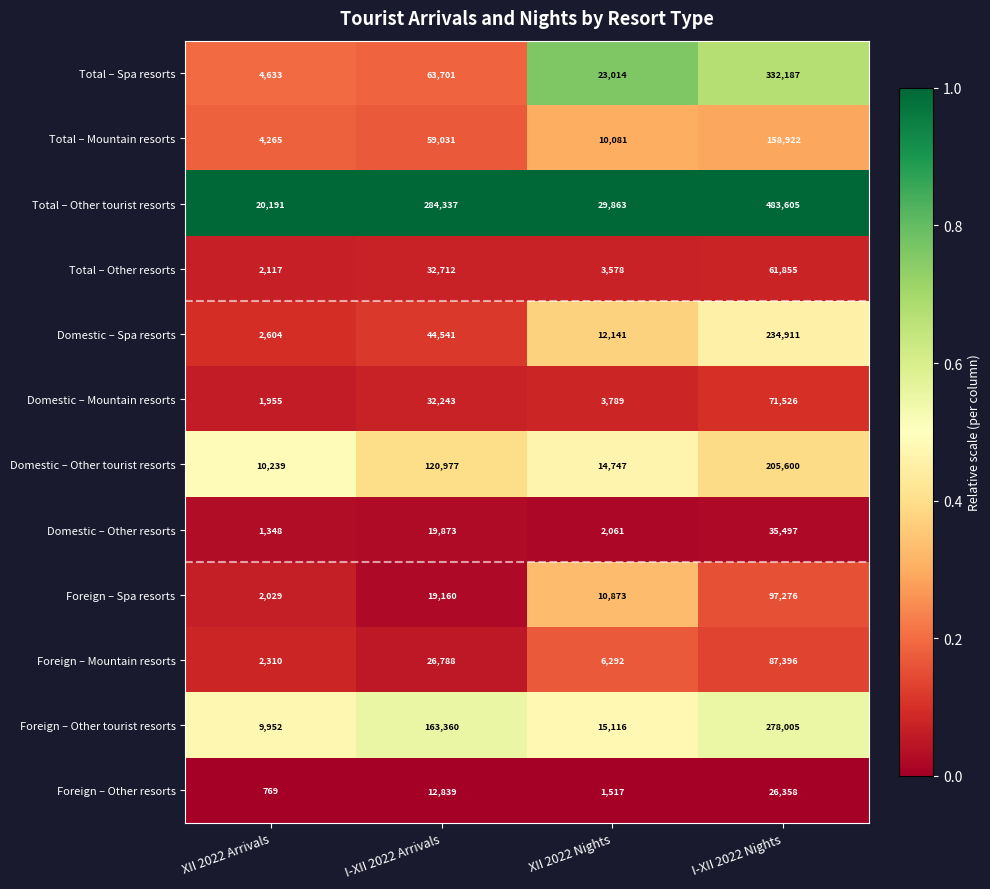

What is the difference between the highest and lowest values at XII 2022 Nights?

28346